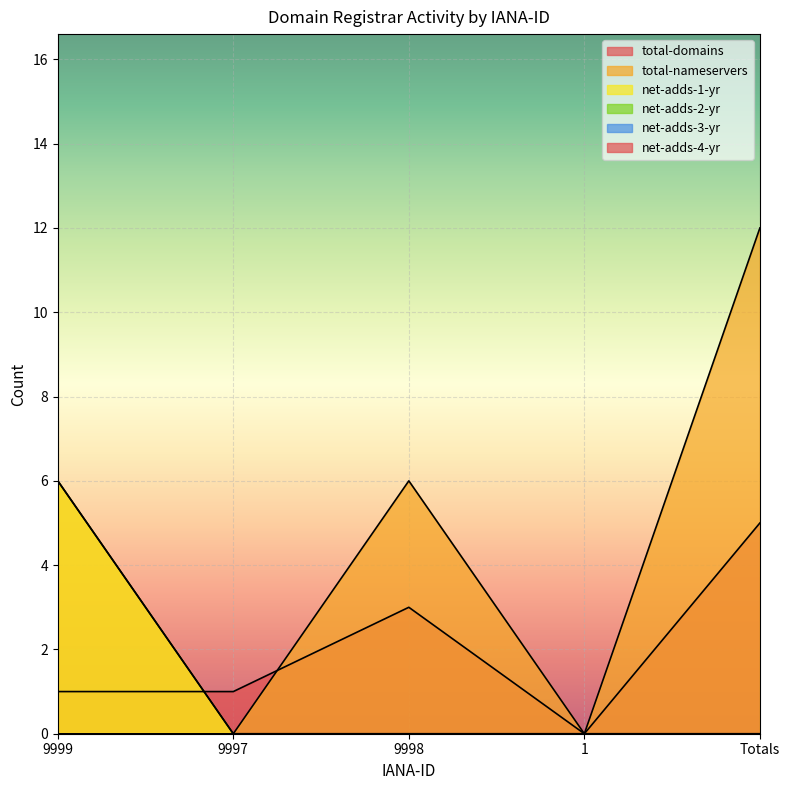

What is the label of the 1st point from the left?

9999